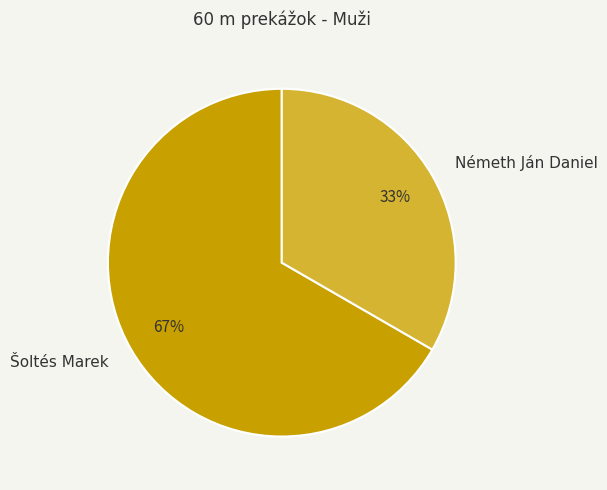

What is the ratio of the value at Šoltés Marek to the value at Németh Ján Daniel?

2.0